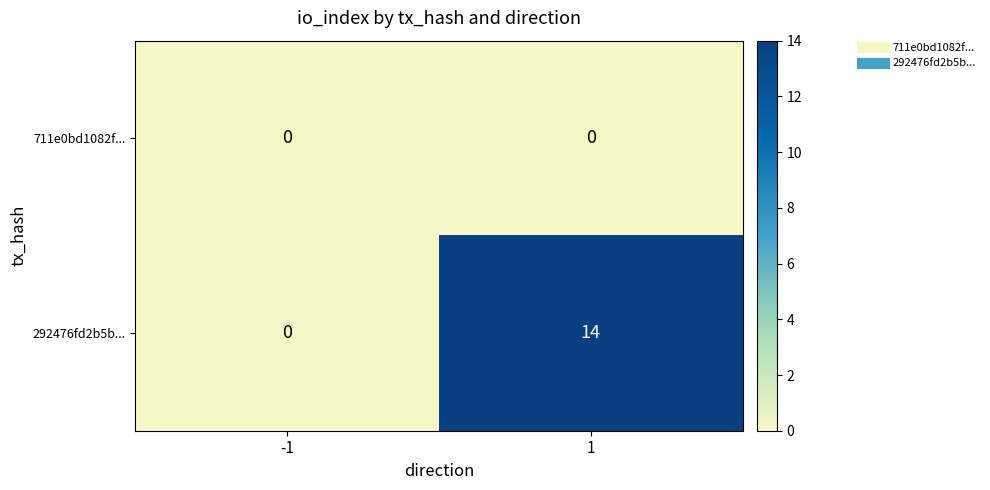

Which series has the largest range (max minus min)?

292476fd2b5b...